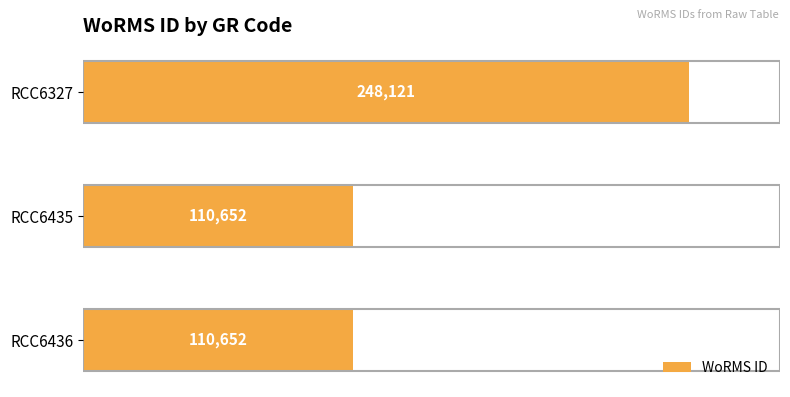

The chart shows a value of 248121 at RCC6327. True or false?

True